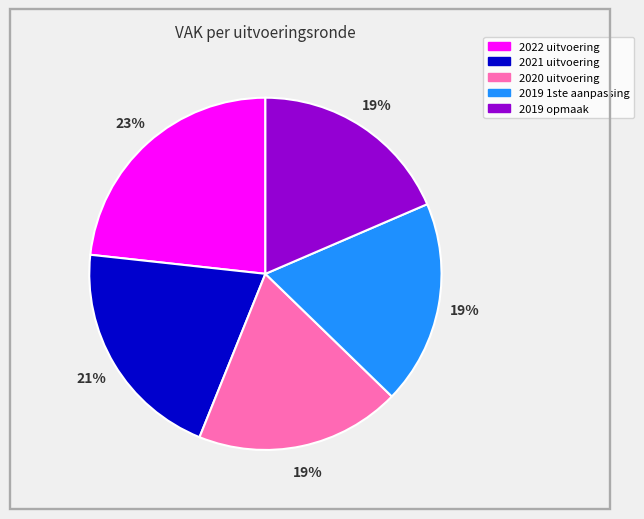

Count the number of slices in the pie.

5